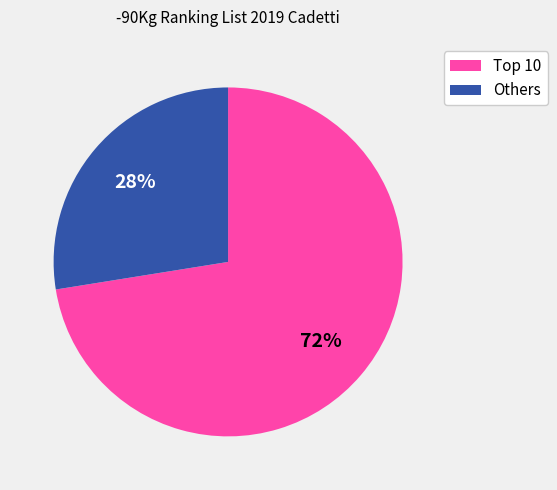

To the nearest percent, what is the average slice percentage?

50%